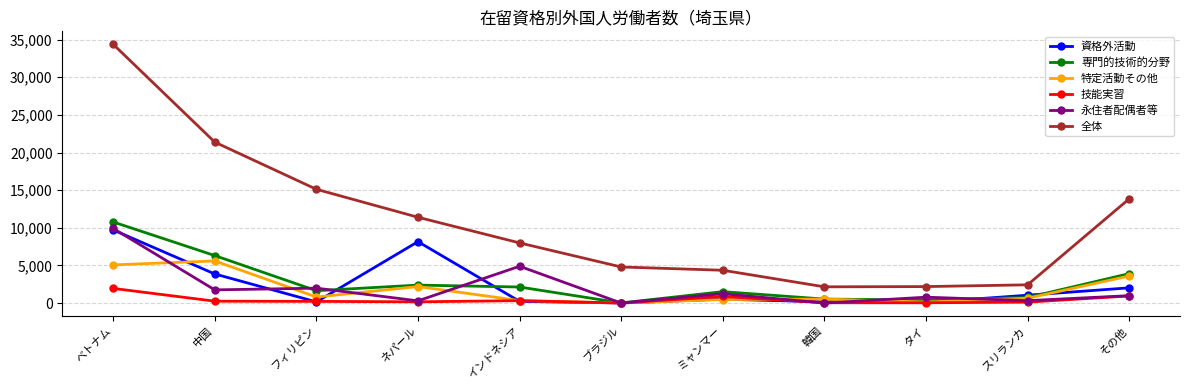

True or false: 専門的技術的分野 has more than 0 points higher than both neighbors.

True